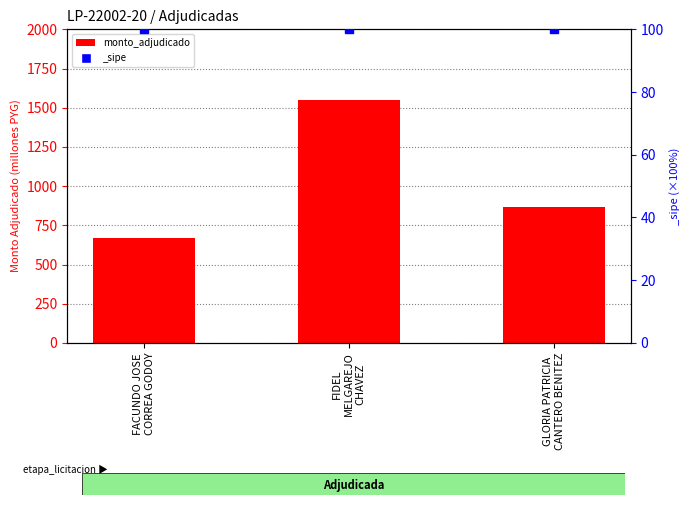

Which has a higher value, FACUNDO JOSE
CORREA GODOY or FIDEL
MELGAREJO
CHAVEZ?

FIDEL
MELGAREJO
CHAVEZ